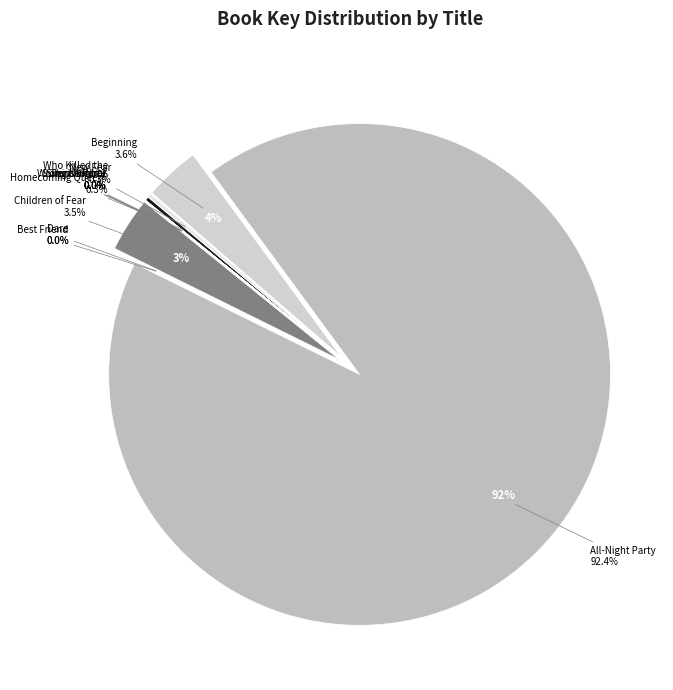

How many segments does this pie chart have?

11